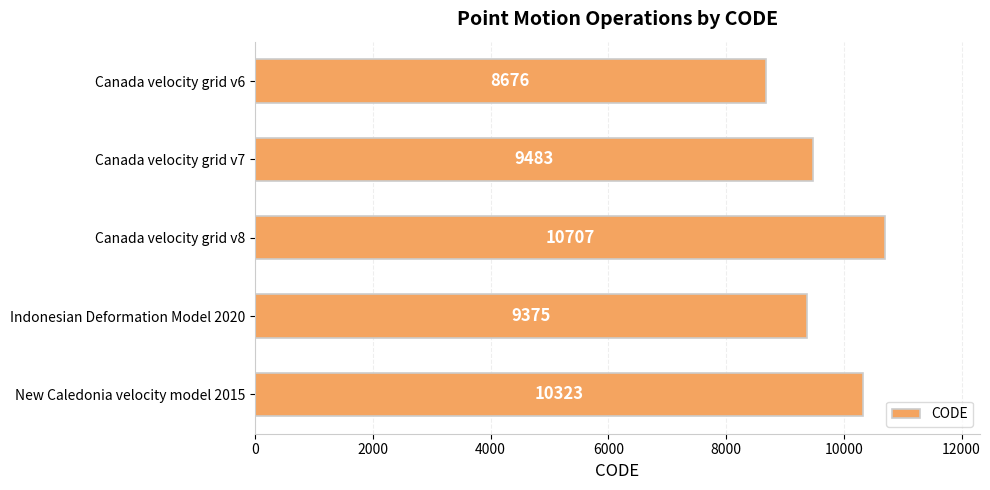

Read the value at Canada velocity grid v6, to the nearest 100.

8700